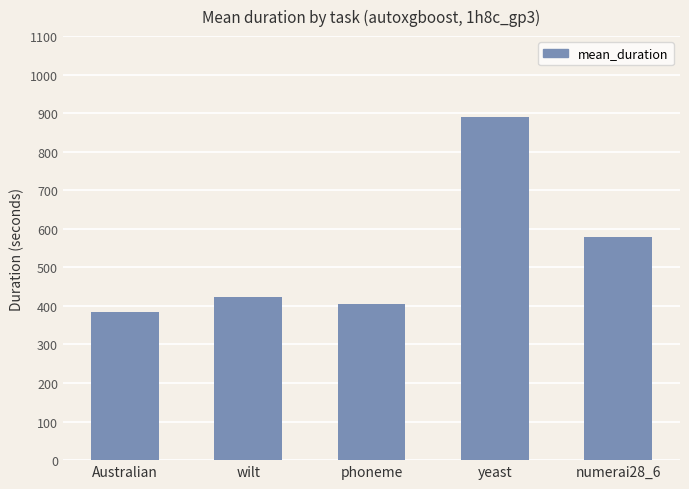

Rank the categories by value from lowest to highest.

Australian, phoneme, wilt, numerai28_6, yeast